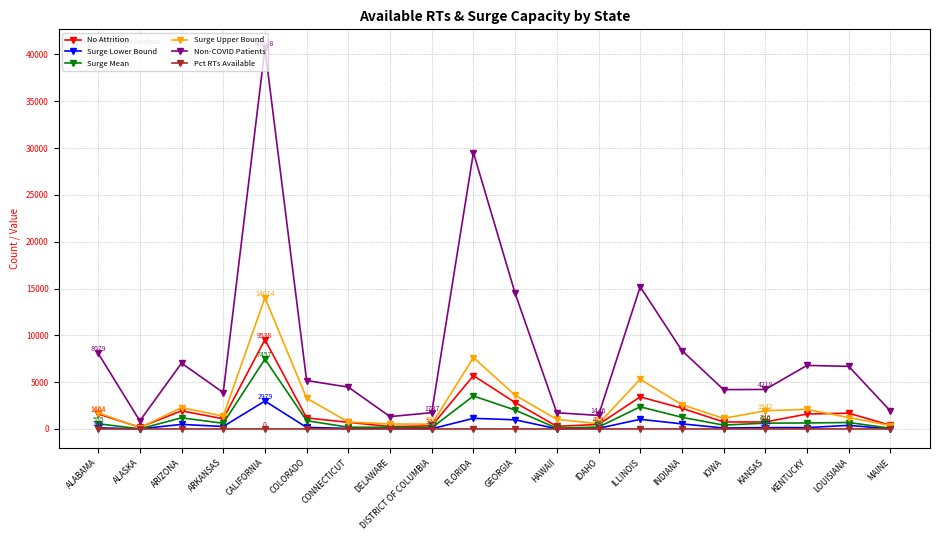

What is the label of the 12th point from the right?

DISTRICT OF COLUMBIA